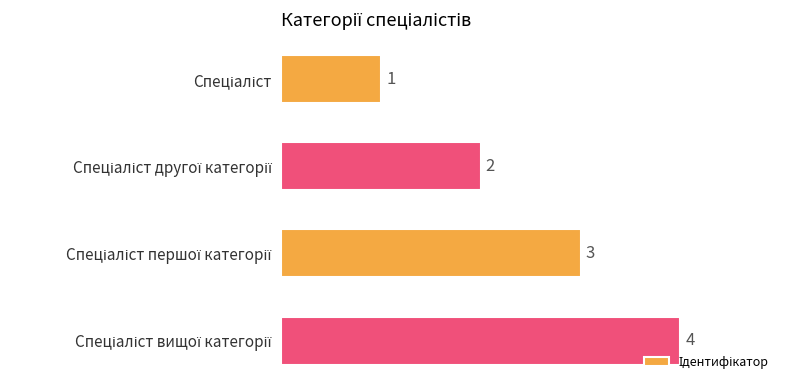

What is the greatest value displayed?

4